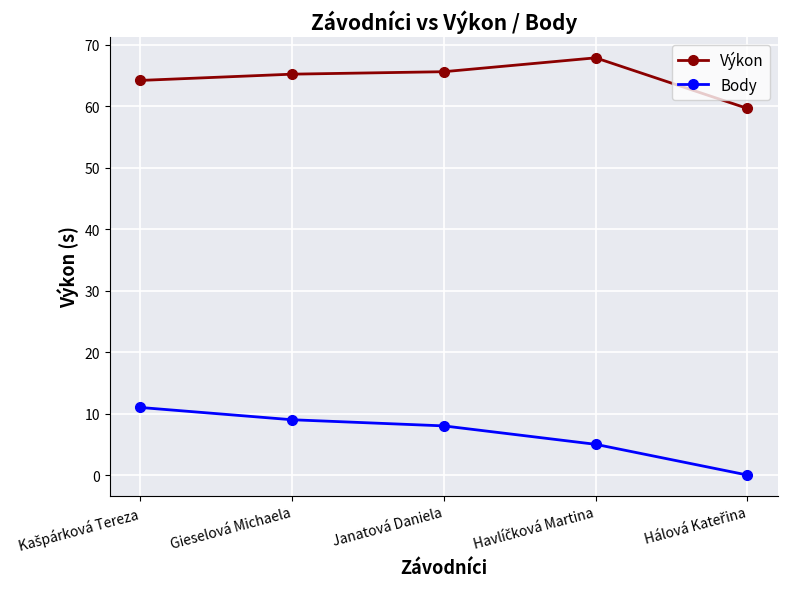

Reading left to right, transcribe all the data shown in this chart.

Výkon: 64.2	65.2	65.6	67.9	59.7
Body: 11.0	9.0	8.0	5.0	0.0